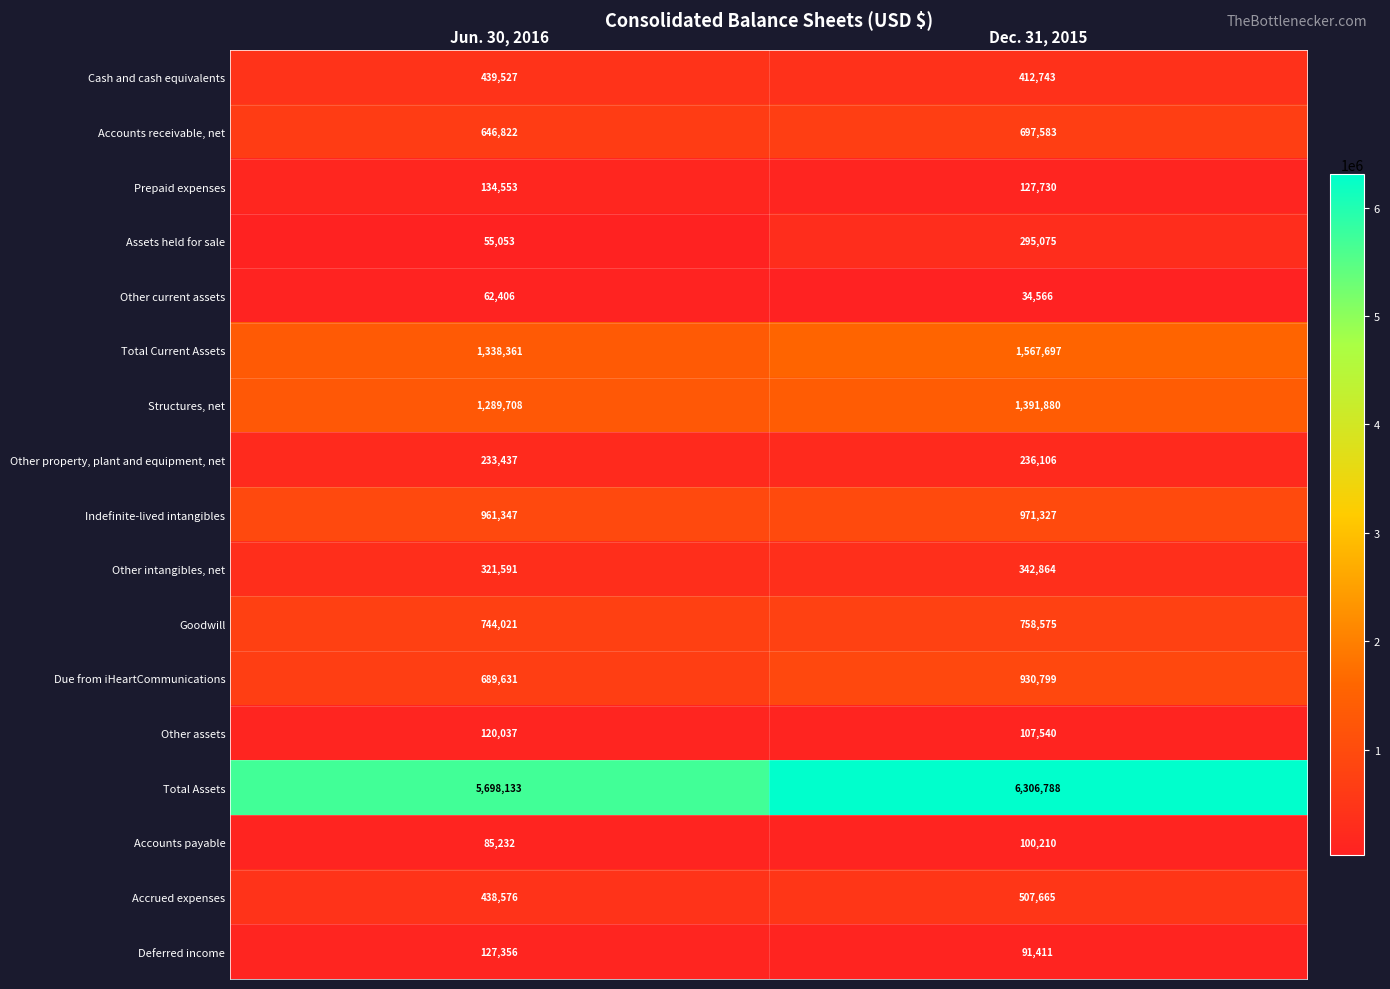

What is the average value of the Indefinite-lived intangibles series?

966337